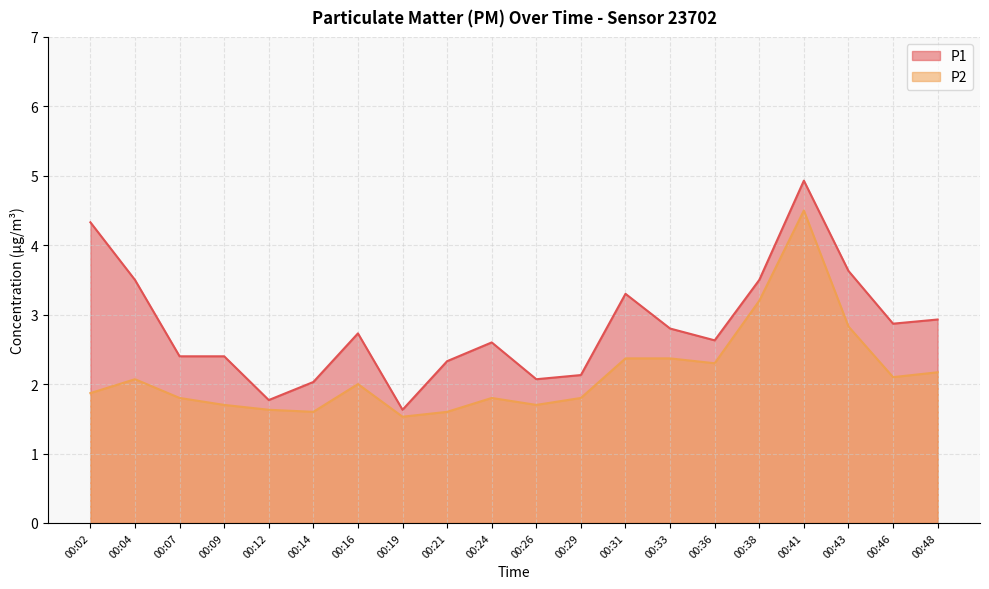

At which category is the sum across all series the highest?

00:41